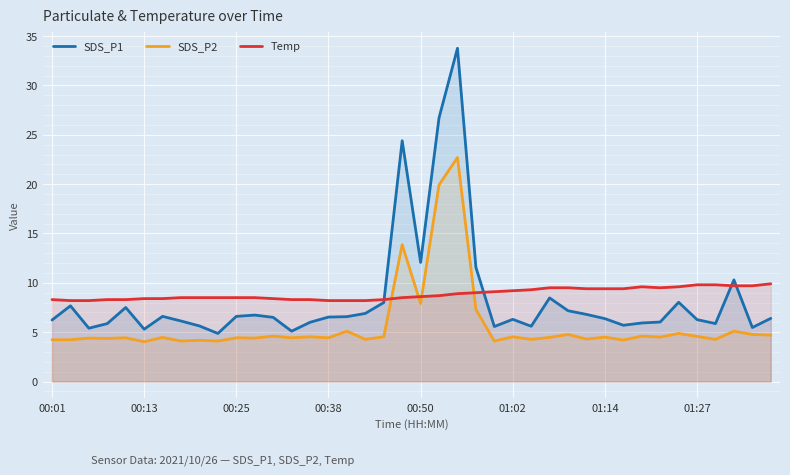

How many values in the SDS_P1 series are below 6?

12